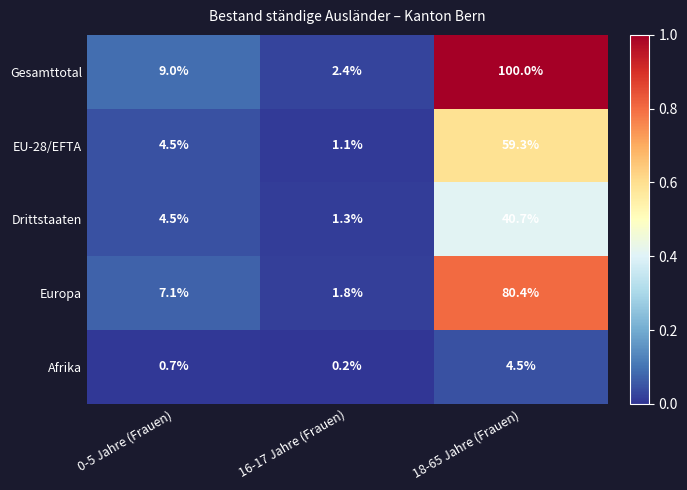

At how many categories does at least one series exceed 0?

3